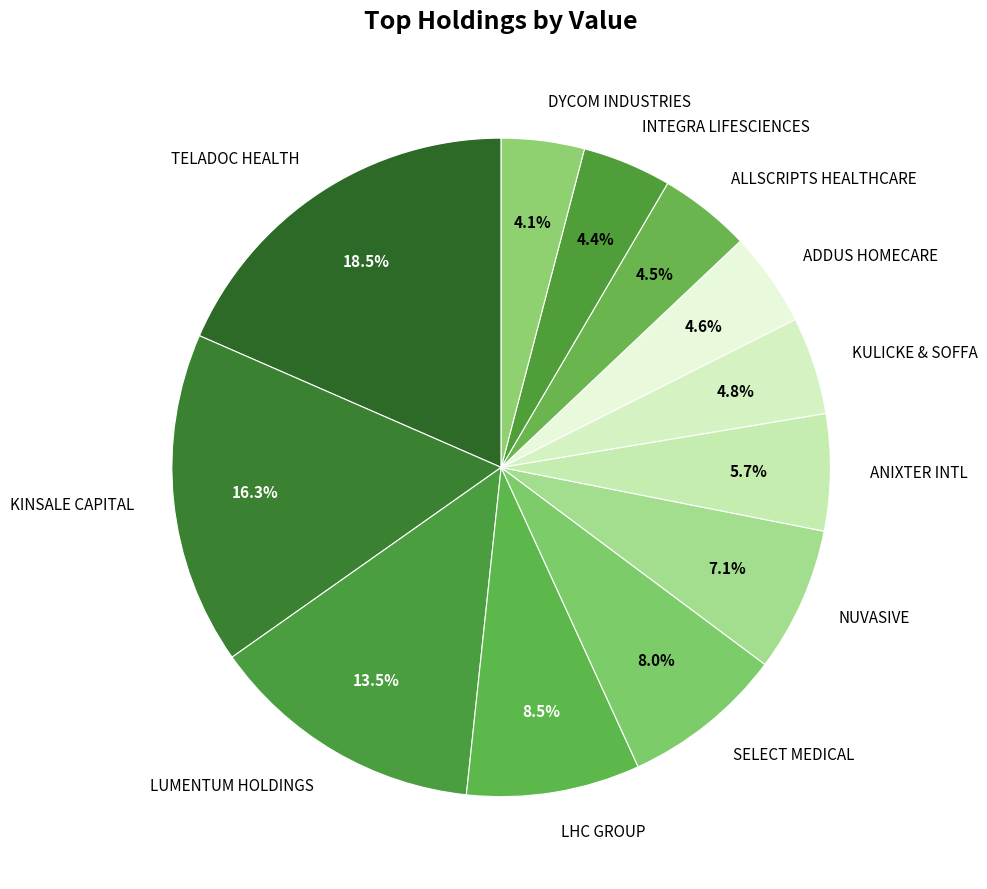

How many segments does this pie chart have?

12